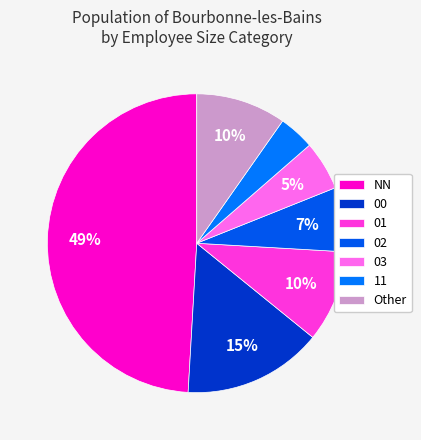

How many slices are in this pie chart?

7